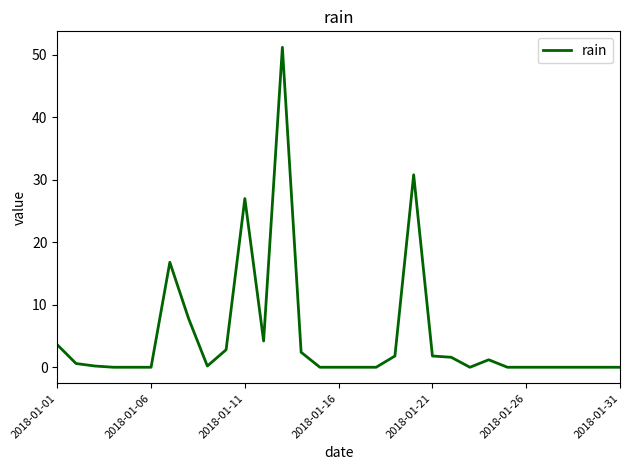

What is the maximum value shown in the chart?

51.2